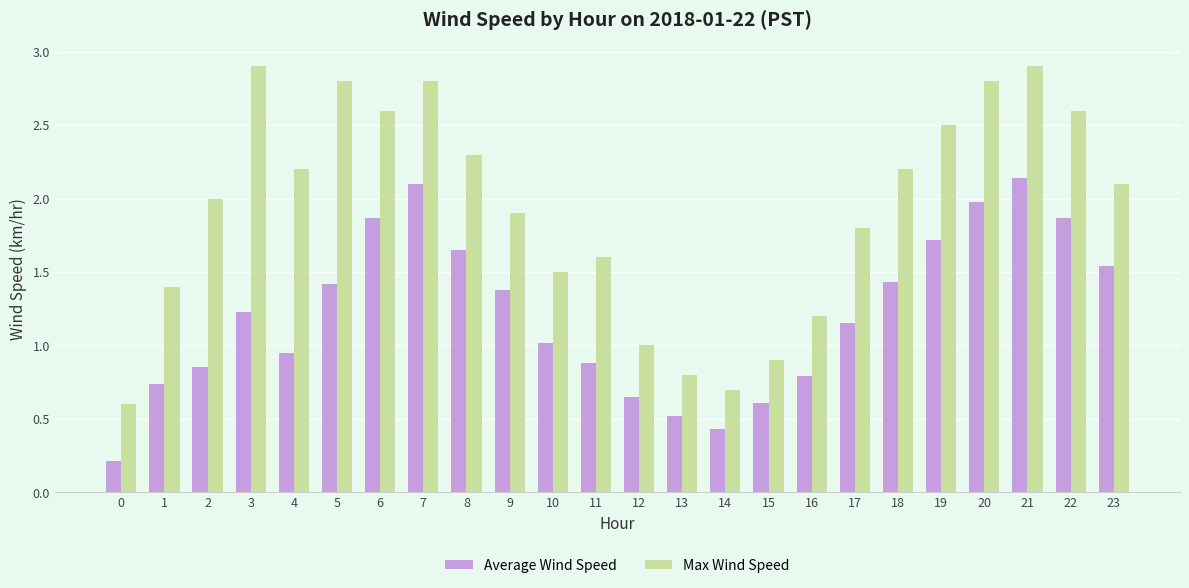

Rank the series by their maximum value, from lowest to highest.

Average Wind Speed, Max Wind Speed